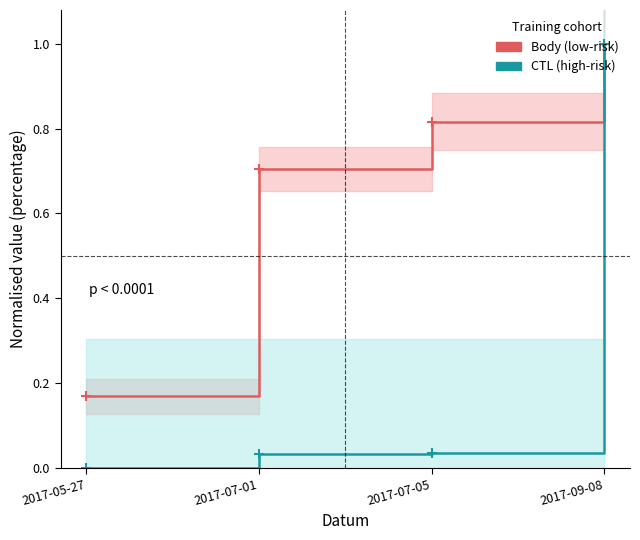

At which label does CTL (high-risk) reach its minimum?

2017-05-27